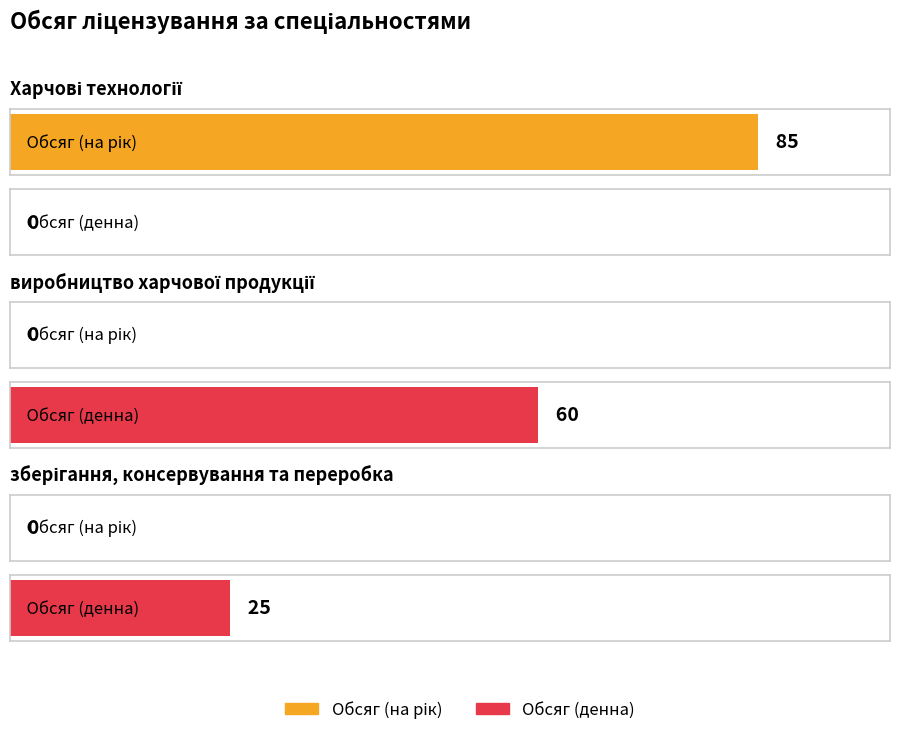

Between Харчові технології and зберігання, консервування та переробка, which series saw the biggest shift?

Обсяг (на рік)